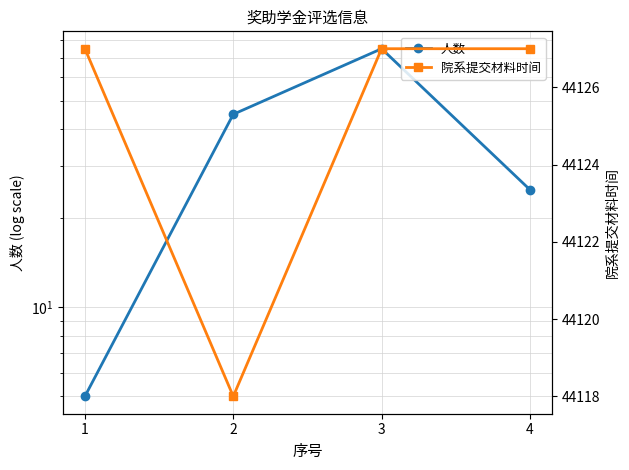

What is the sum of all 院系提交材料时间 values?

176499